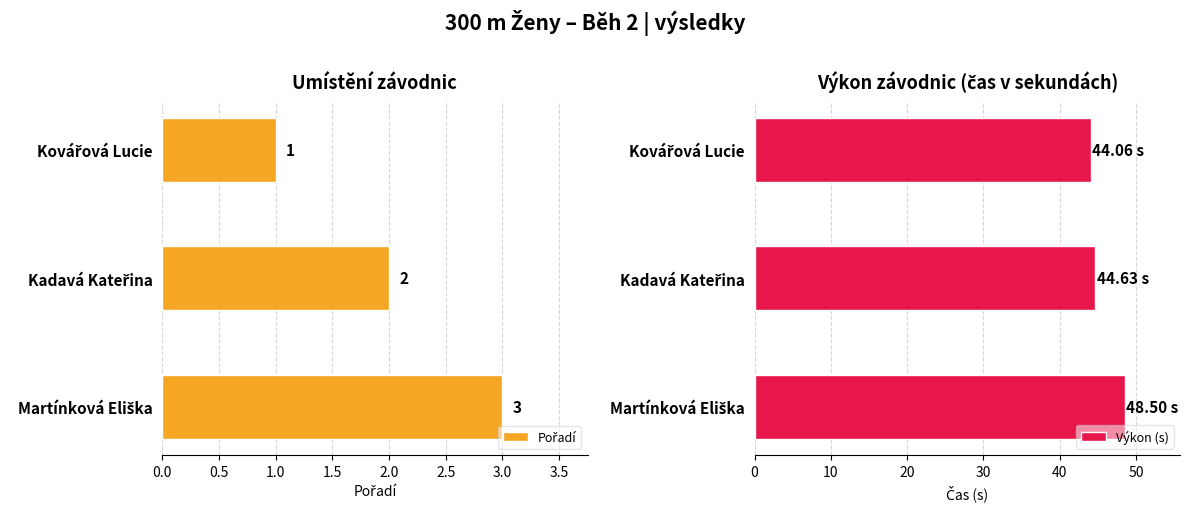

Which series has the widest spread of values?

Výkon (s)